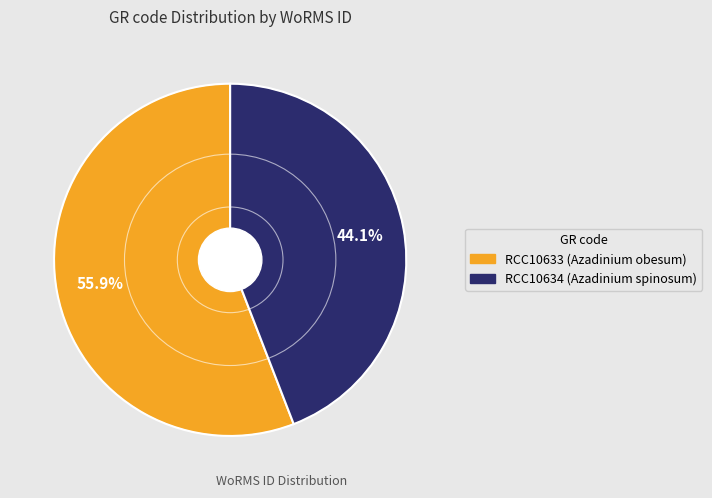

Is there any slice that represents more than half of the pie?

Yes